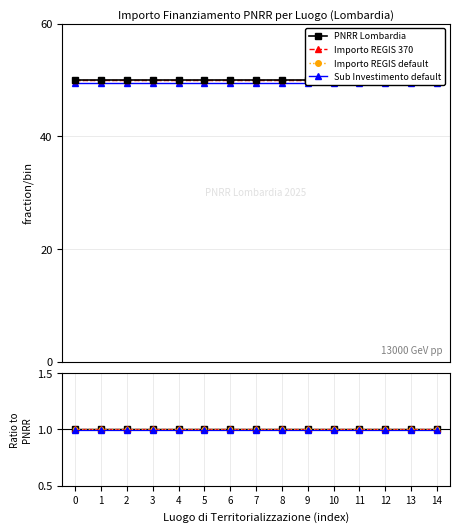

Is it true that Importo REGIS 370 equals 1.0 at 5?

True